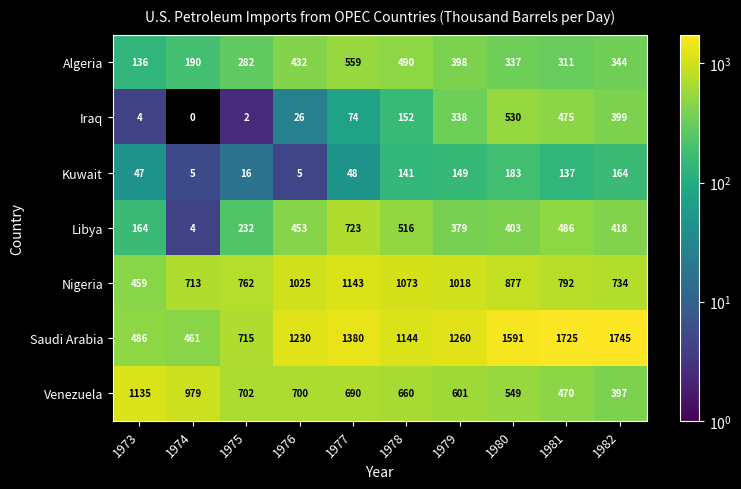

What is the spread (max minus min) of values at 1975?

760